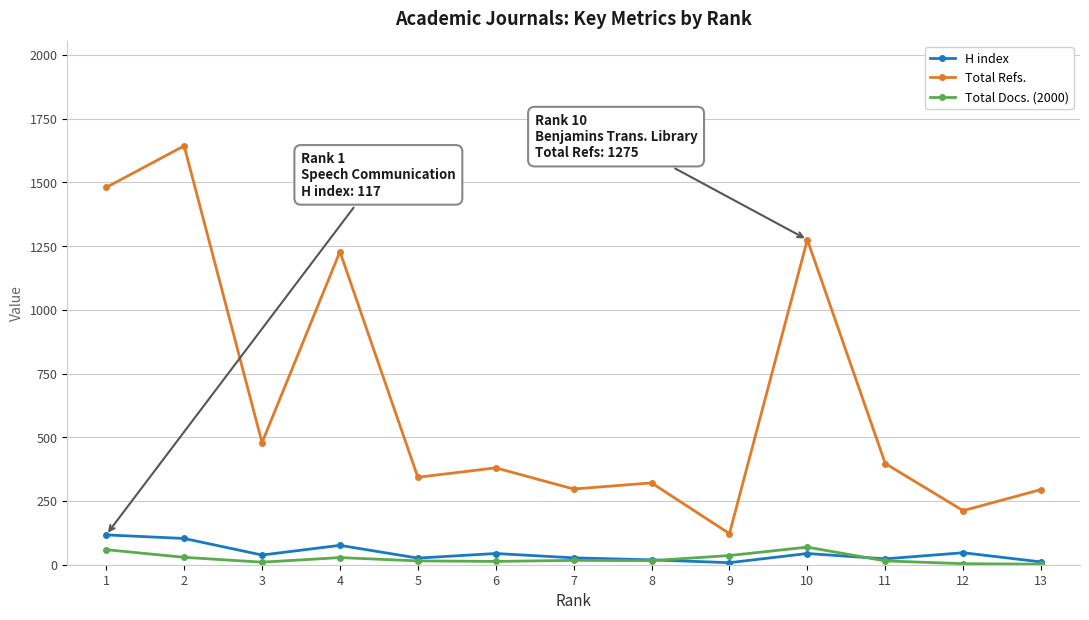

The value of H index at 1 is 117. True or false?

True